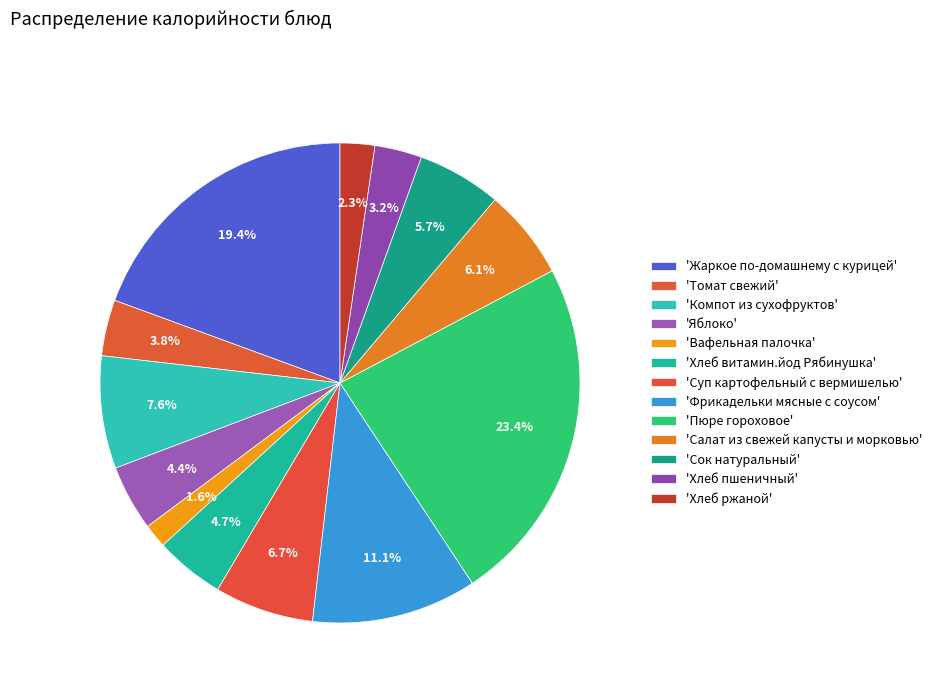

To the nearest percent, what is the difference between the largest and smallest slice percentages?

22%